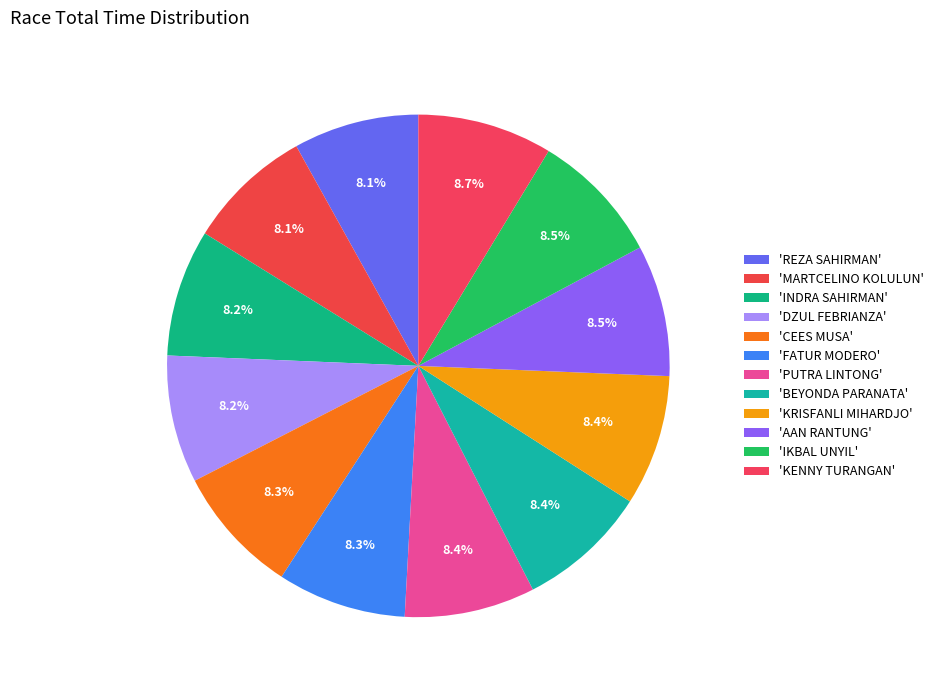

To the nearest percent, what is the average slice percentage?

8%